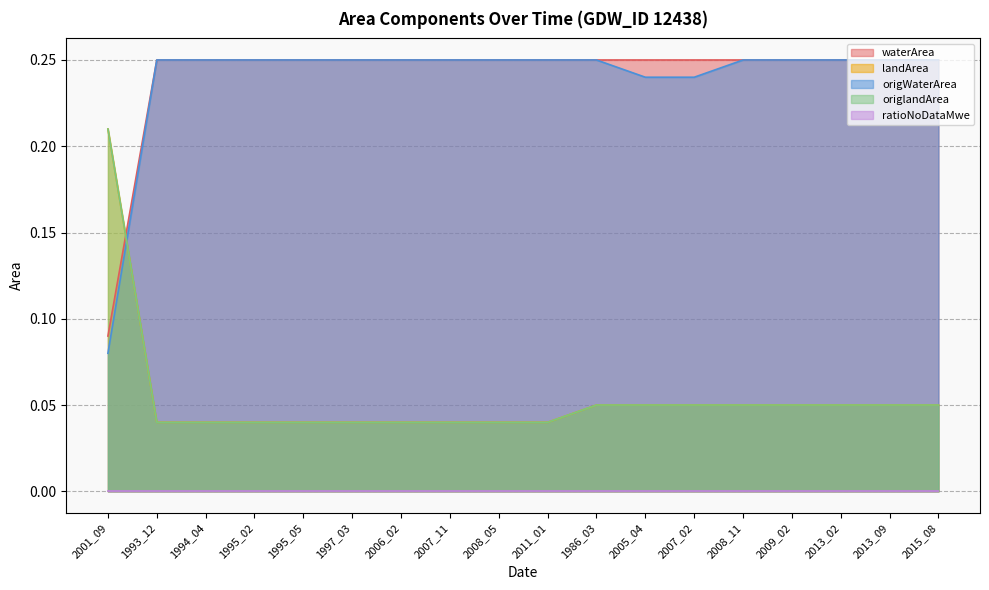

How many lines are shown in the chart?

5